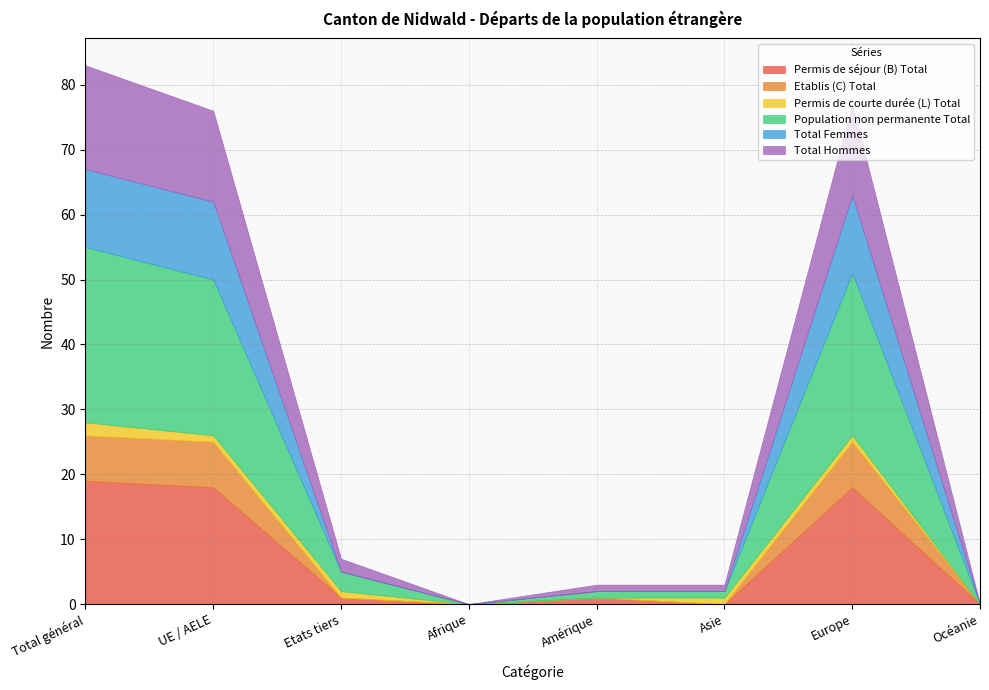

Where is the first local maximum for Total Hommes?

Europe